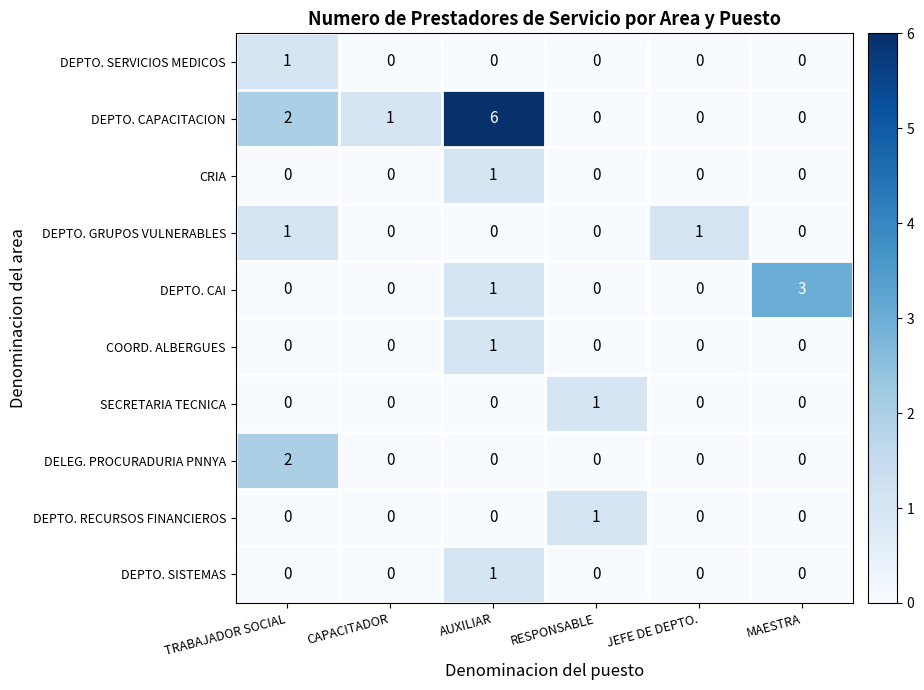

True or false: DELEG. PROCURADURIA PNNYA has a value of 1 at RESPONSABLE.

False